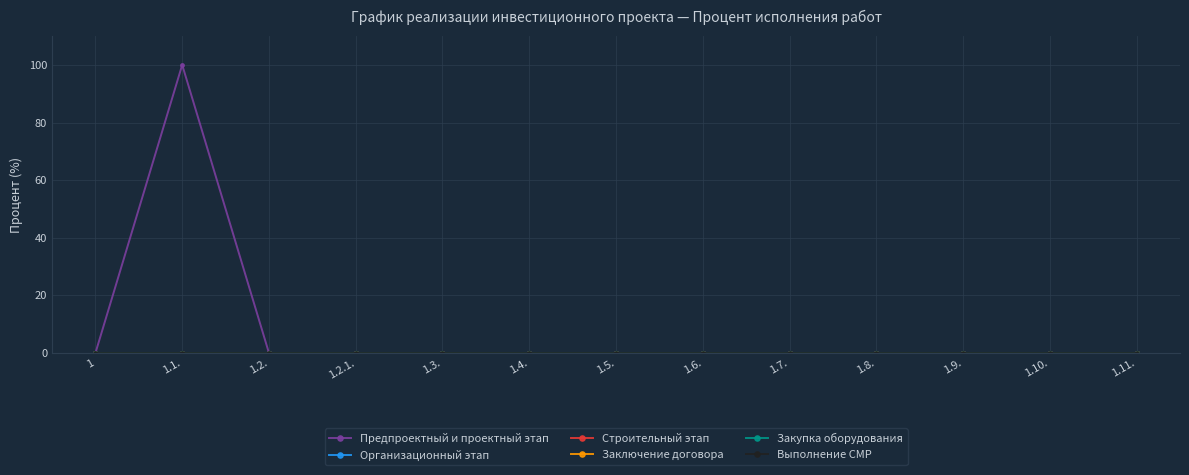

Reading left to right, transcribe all the data shown in this chart.

Предпроектный и проектный этап: 0	100	0	0	0	0	0	0	0	0	0	0	0
Организационный этап: 0	0	0	0	0	0	0	0	0	0	0	0	0
Строительный этап: 0	0	0	0	0	0	0	0	0	0	0	0	0
Заключение договора: 0	0	0	0	0	0	0	0	0	0	0	0	0
Закупка оборудования: 0	0	0	0	0	0	0	0	0	0	0	0	0
Выполнение СМР: 0	0	0	0	0	0	0	0	0	0	0	0	0